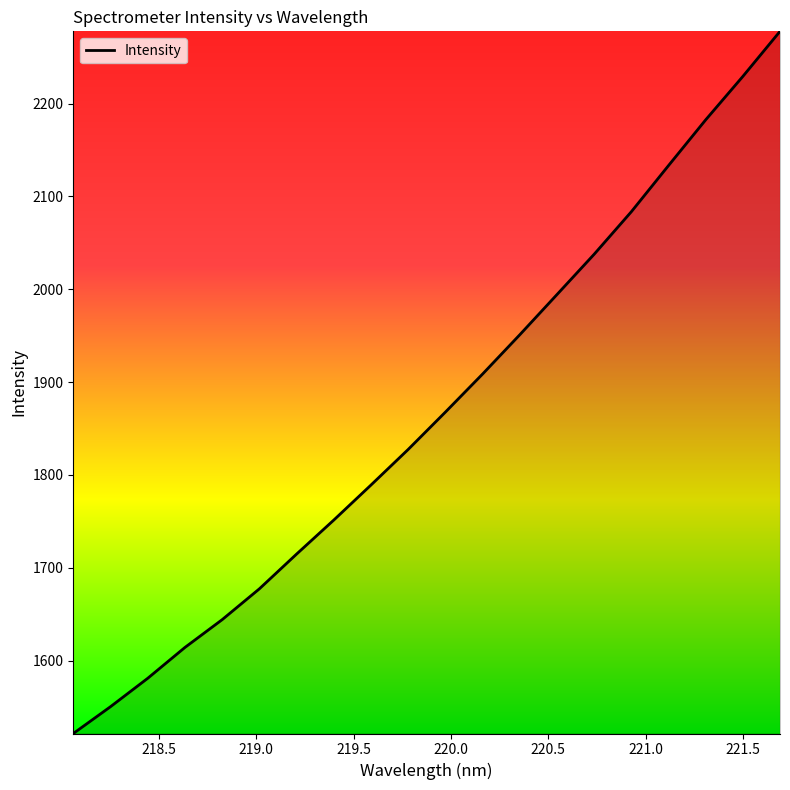

Count the number of categories in the chart.

20